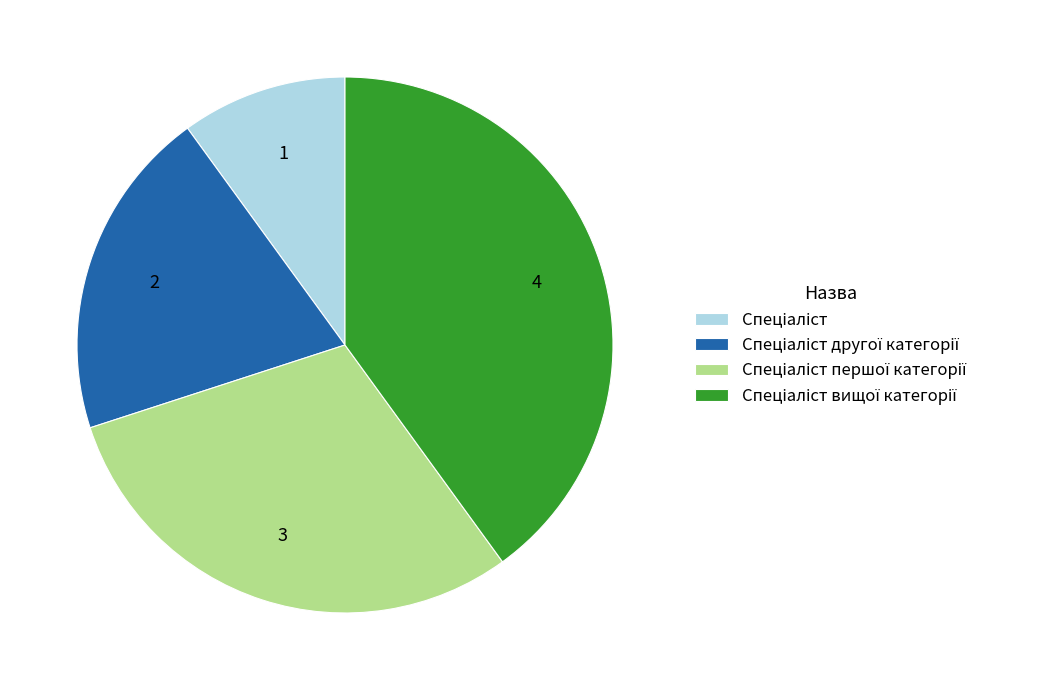

Is there any slice that represents more than half of the pie?

No